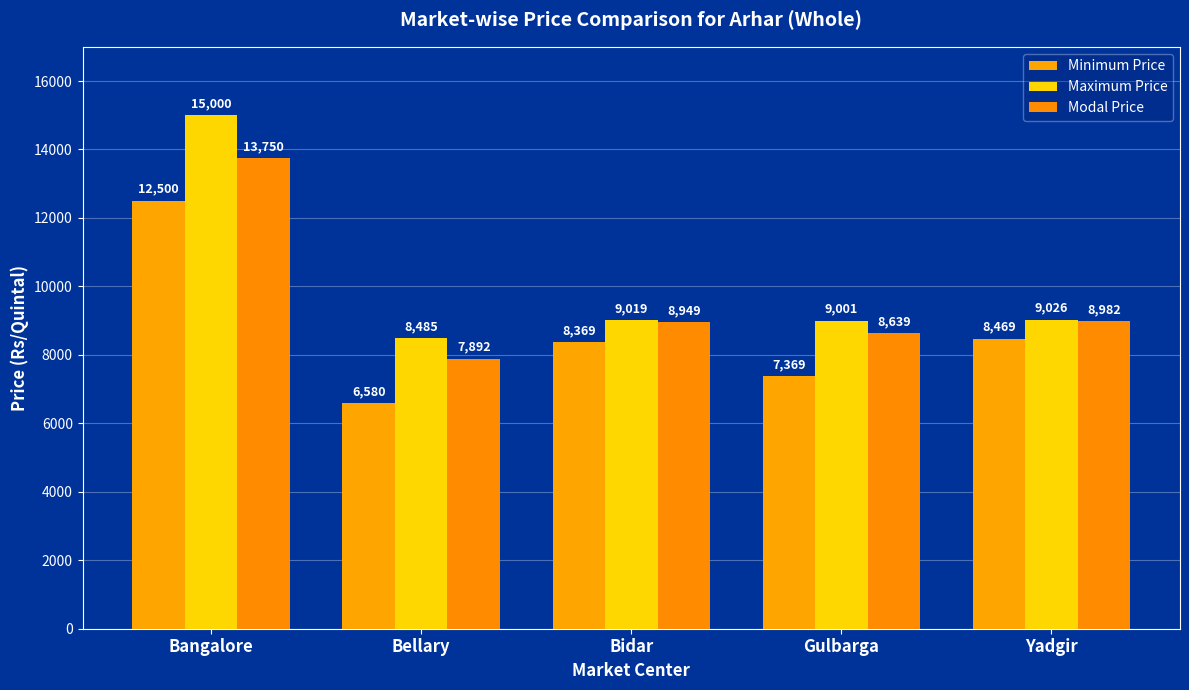

What is the minimum value shown in the chart?

6580